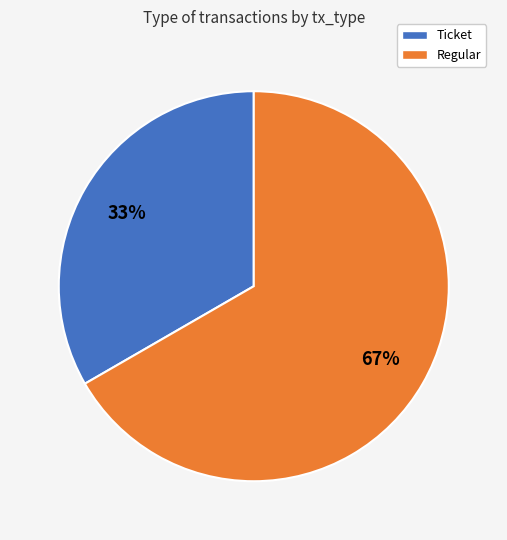

To the nearest percent, what is the combined percentage of Ticket and Regular?

100%